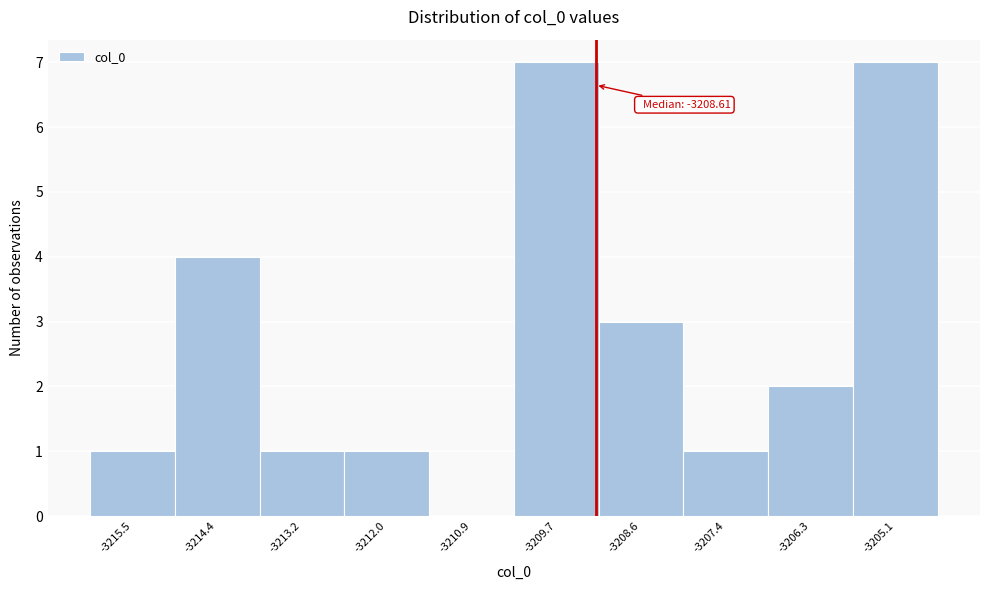

Reading left to right, transcribe all the data shown in this chart.

-3215.5=1	-3214.4=4	-3213.2=1	-3212.0=1	-3210.9=0	-3209.7=7	-3208.6=3	-3207.4=1	-3206.3=2	-3205.1=7